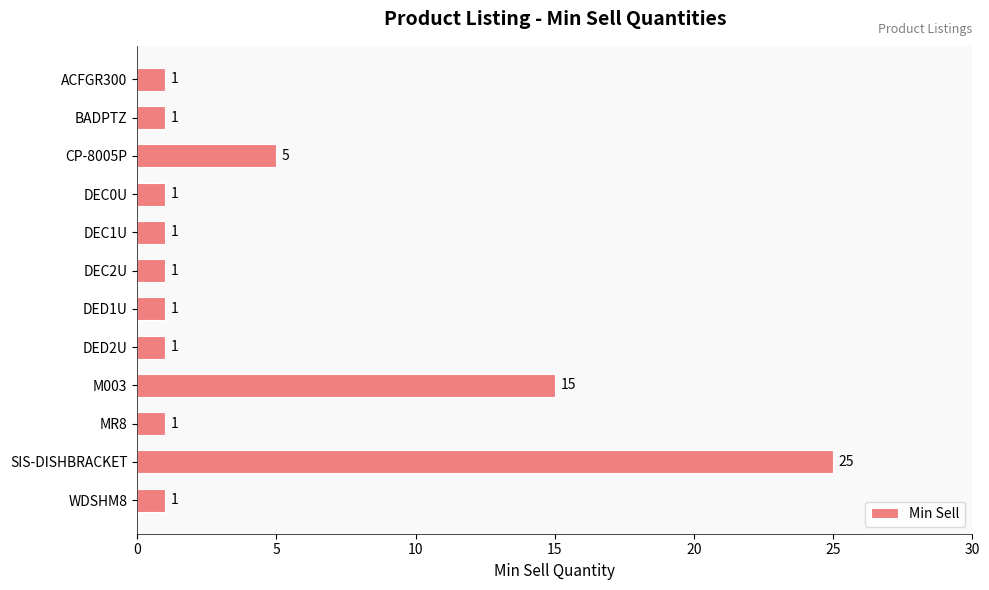

Does the chart contain stacked bars?

No